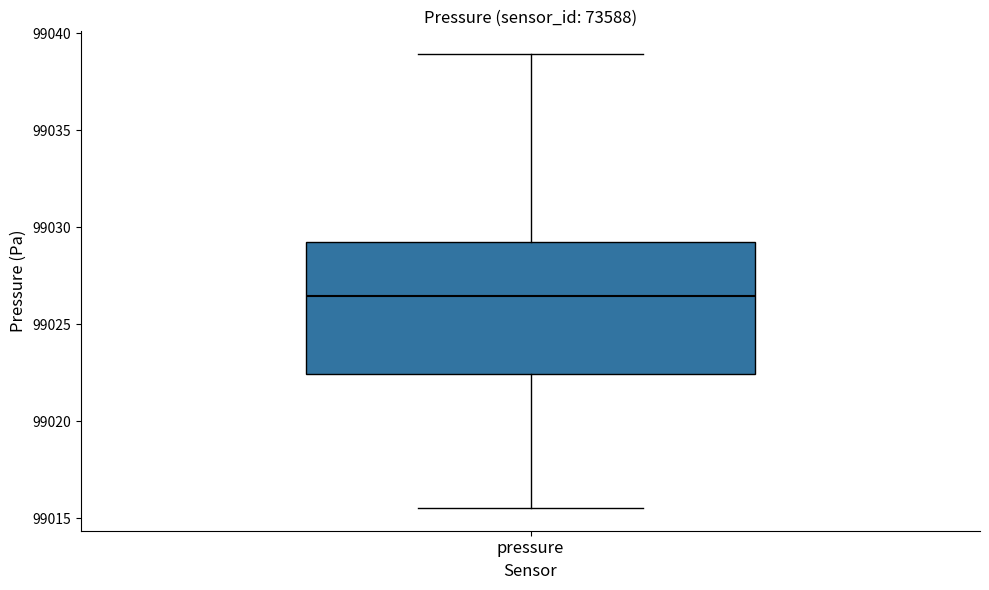

Transcribe this box plot: give where the median line is, the range the box spans, and where the two whiskers end, as read against the y-axis. The values are not printed on the chart, so give them approximately, as read against the axis.

median 99026.5, box 99022.5 to 99029.0, whiskers 99015.5 to 99039.0